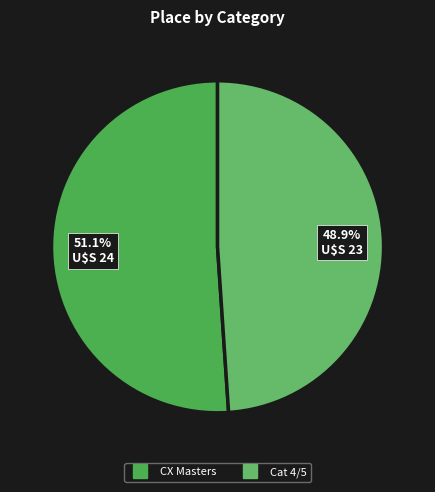

To the nearest percent, what is the combined percentage of Cat 4/5 and CX Masters?

100%